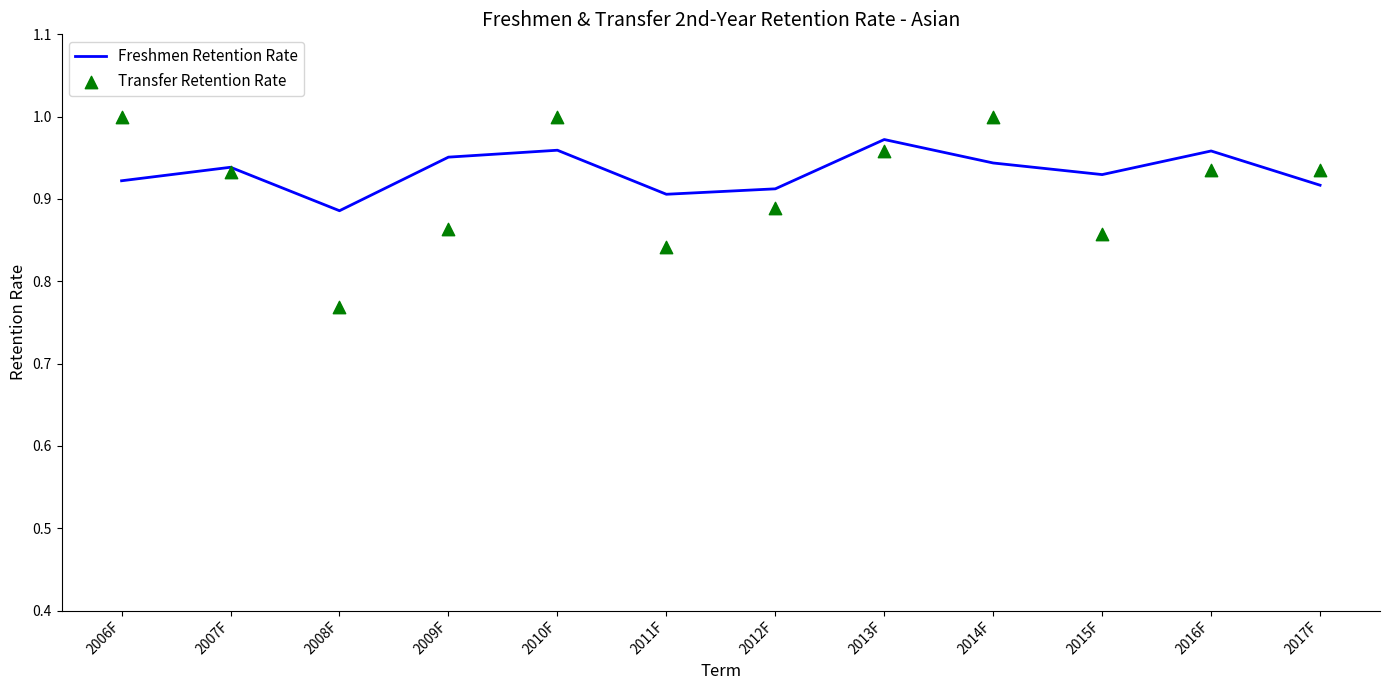

What are all the series names shown in the legend?

Freshmen Retention Rate, Transfer Retention Rate